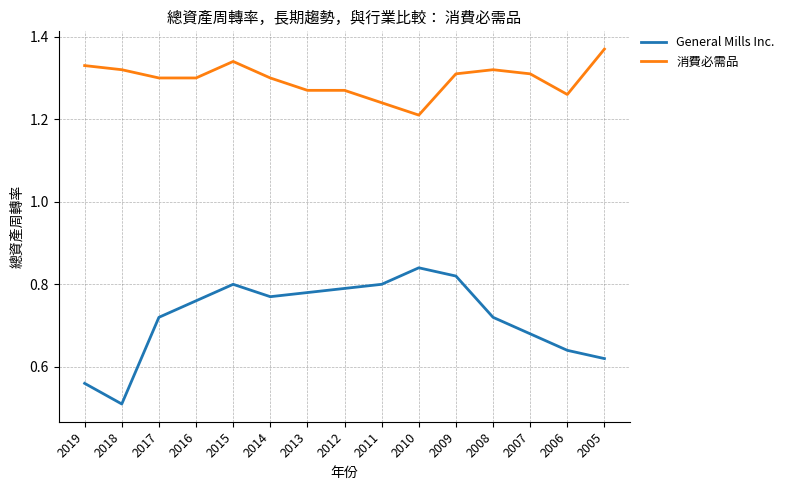

How many 消費必需品 values are between 1 and 2?

15